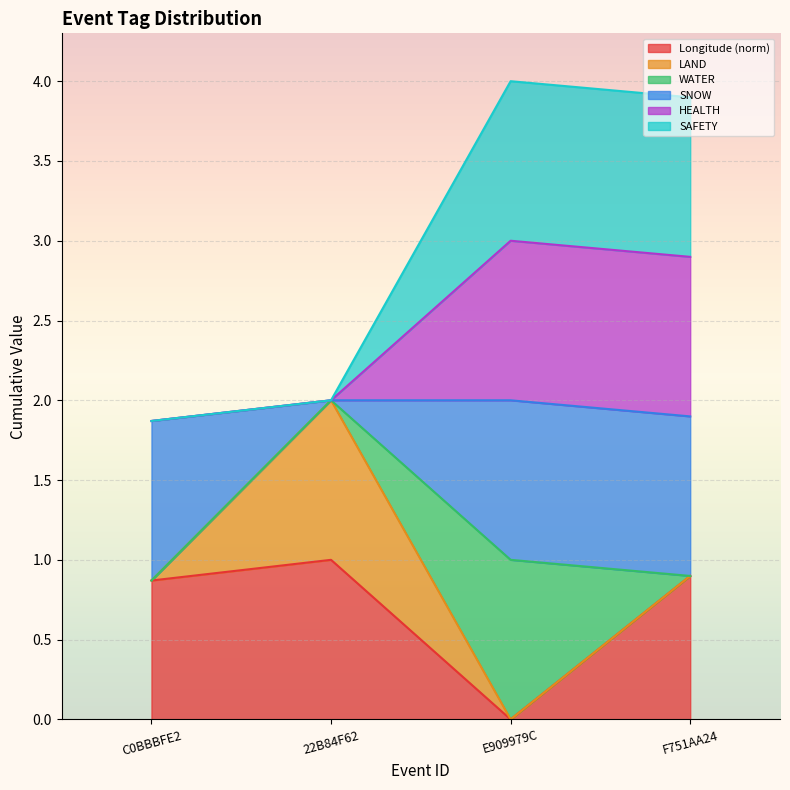

How many lines are shown in the chart?

6